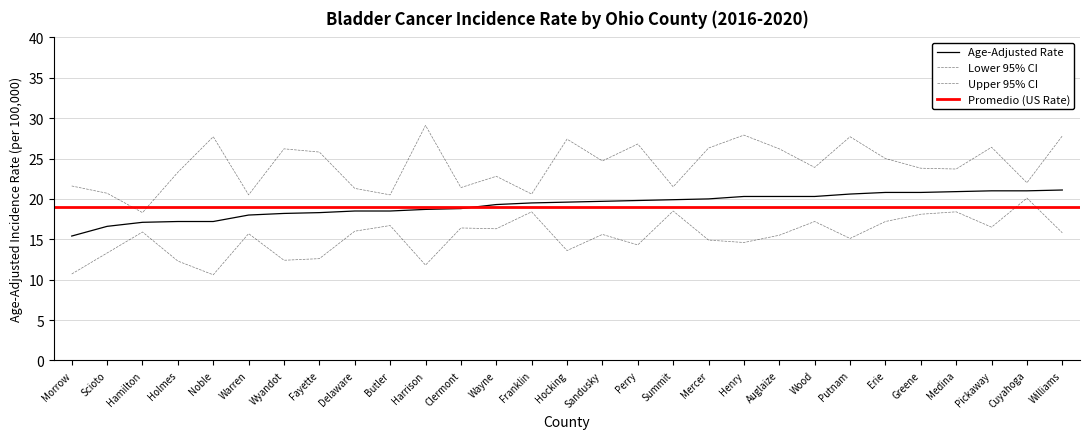

What is the label of the 4th point from the right?

Medina